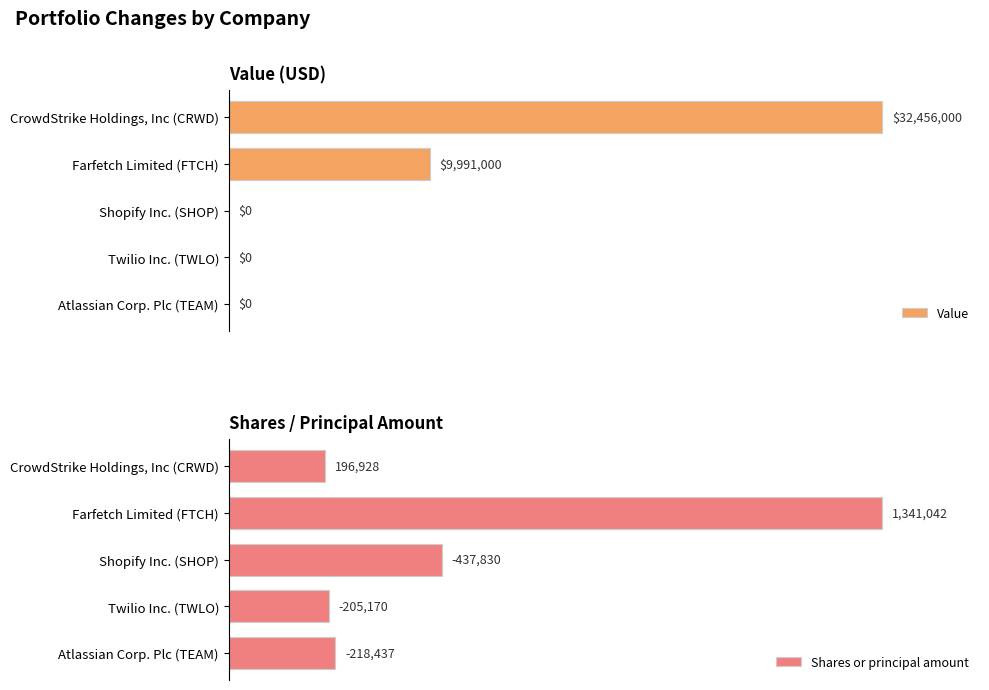

Where is Value nearest to the value 50?

Farfetch Limited (FTCH)